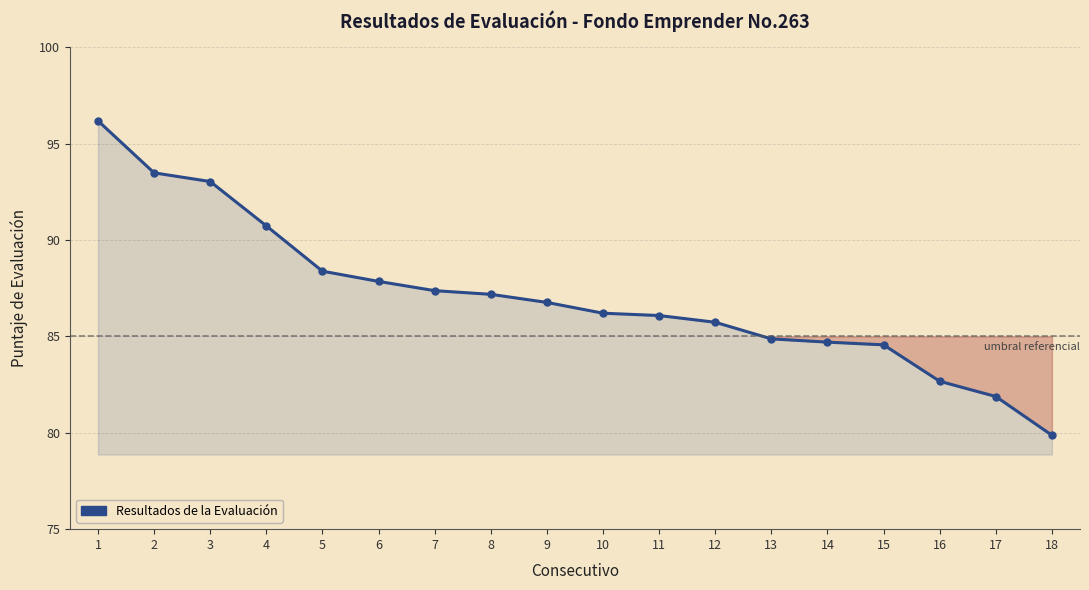

What is the difference between the values at 2 and 7?

6.1